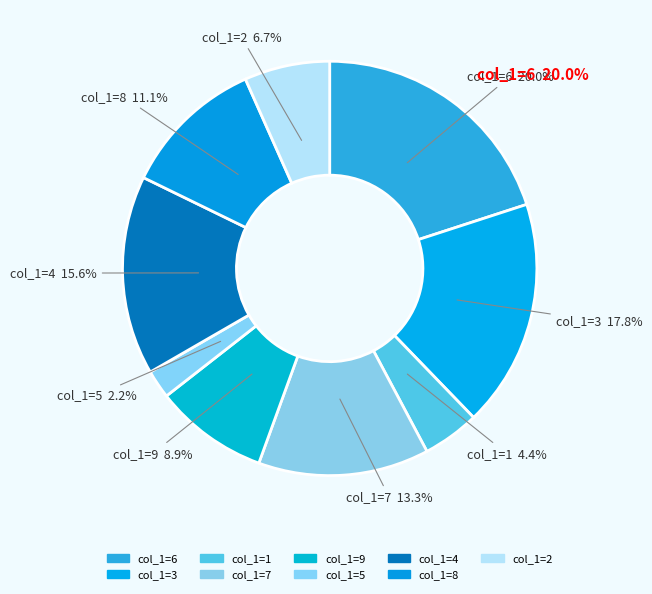

Count the number of slices in the pie.

9